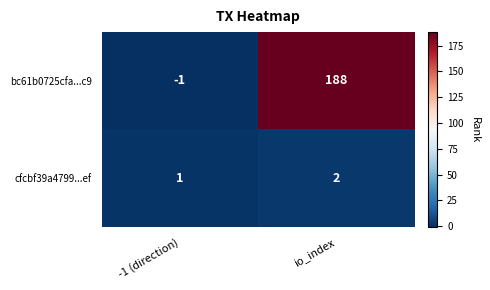

What is the sum of the cfcbf39a4799...ef values at io_index and -1 (direction)?

3